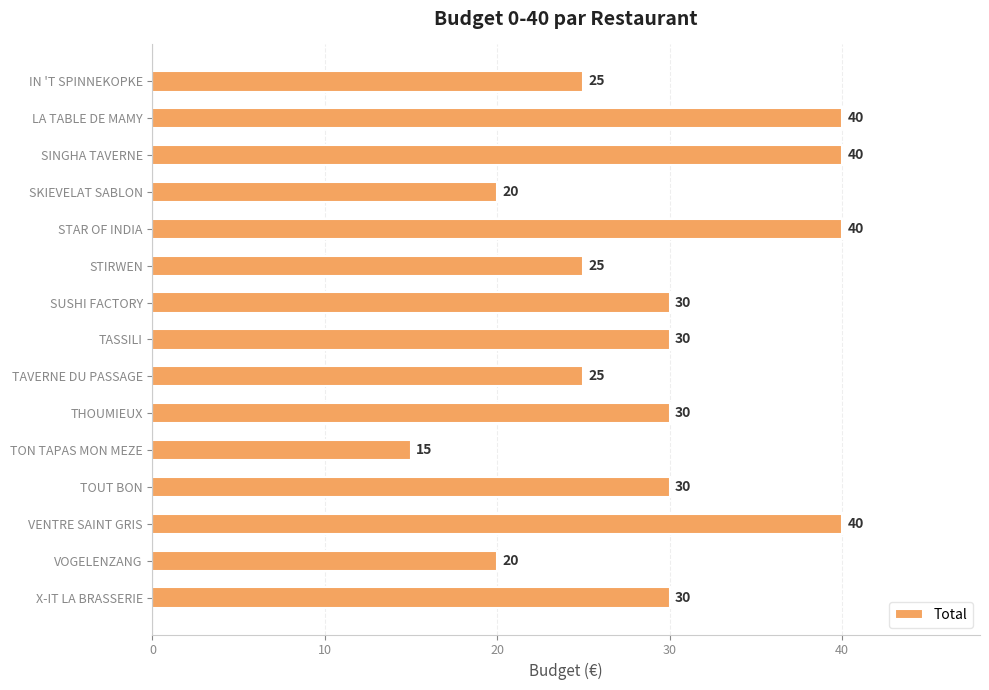

Reading top to bottom, extract all data points from this chart.

IN 'T SPINNEKOPKE=25	LA TABLE DE MAMY=40	SINGHA TAVERNE=40	SKIEVELAT SABLON=20	STAR OF INDIA=40	STIRWEN=25	SUSHI FACTORY=30	TASSILI=30	TAVERNE DU PASSAGE=25	THOUMIEUX=30	TON TAPAS MON MEZE=15	TOUT BON=30	VENTRE SAINT GRIS=40	VOGELENZANG=20	X-IT LA BRASSERIE=30